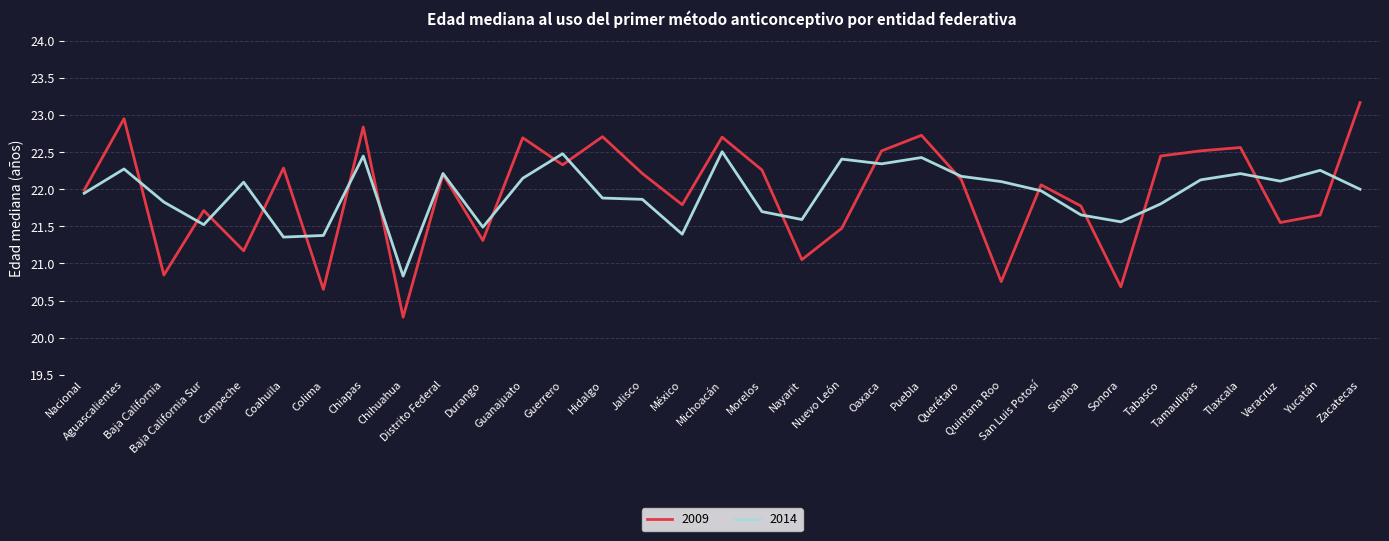

Between which two adjacent categories do 2014 and 2009 first intersect?

Aguascalientes and Baja California